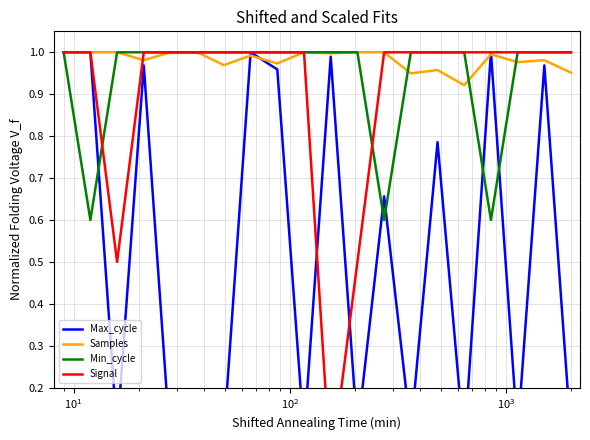

True or false: Min_cycle has more than 1 interior local peaks.

False